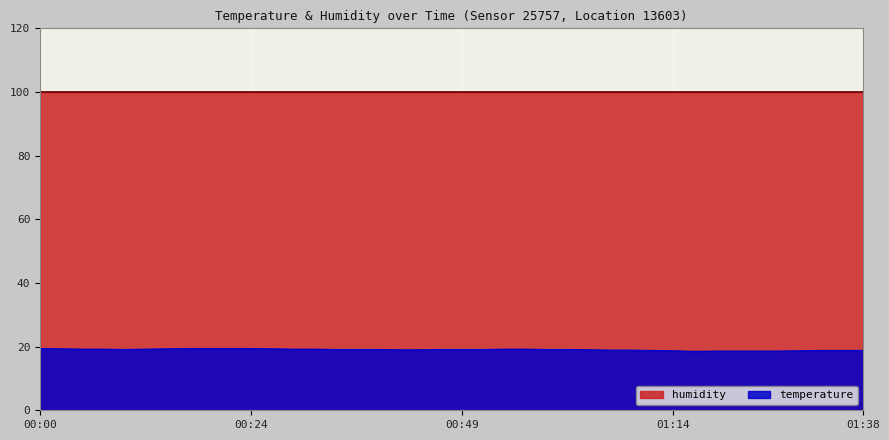

The value at 00:15 is 27.4. True or false?

False